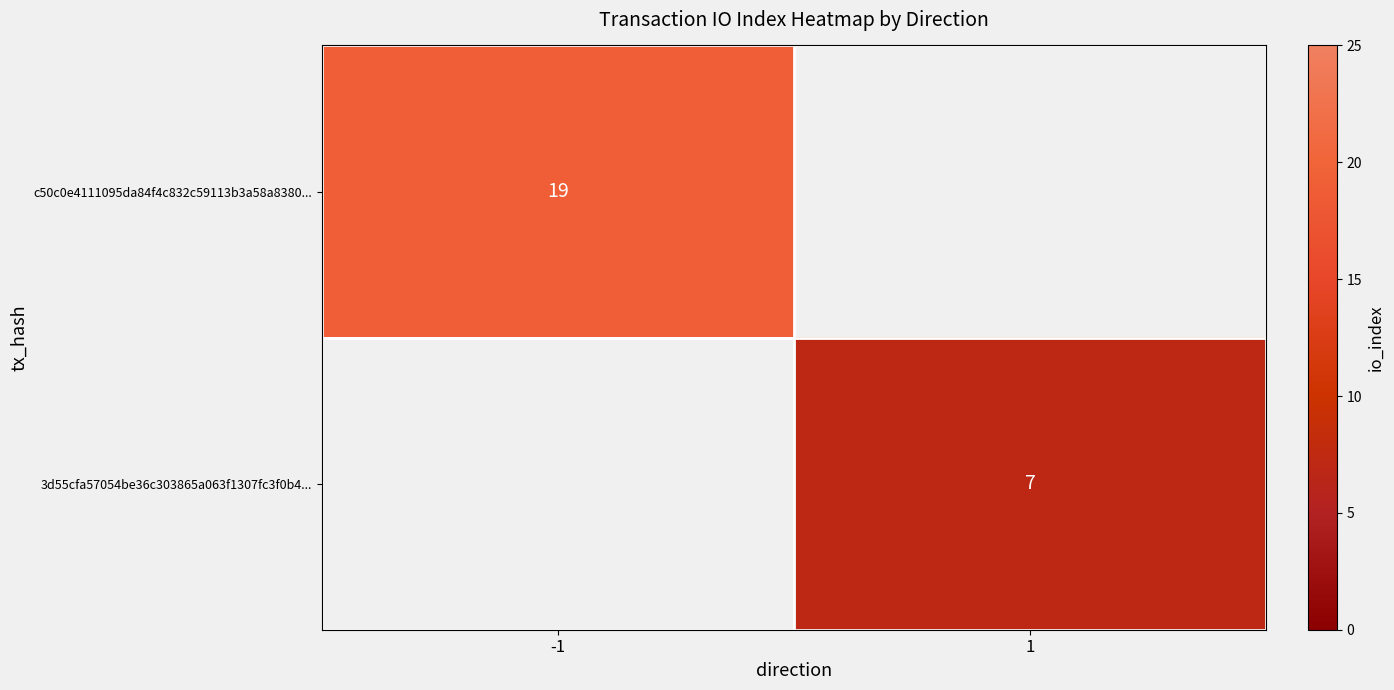

Is it true that c50c0e4111095da84f4c832c59113b3a58a8380... equals 6 at -1?

False